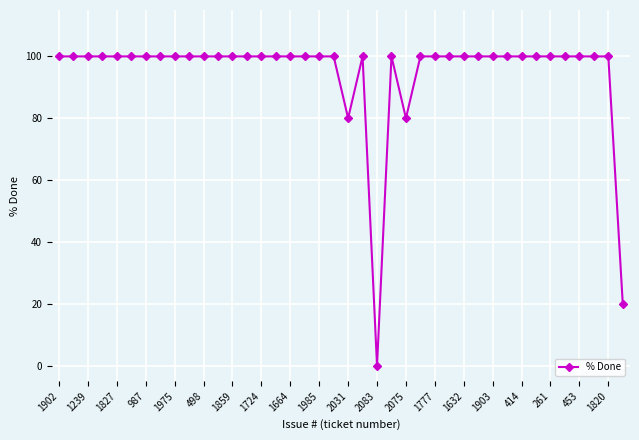

True or false: the data has more than 0 interior local peaks.

True